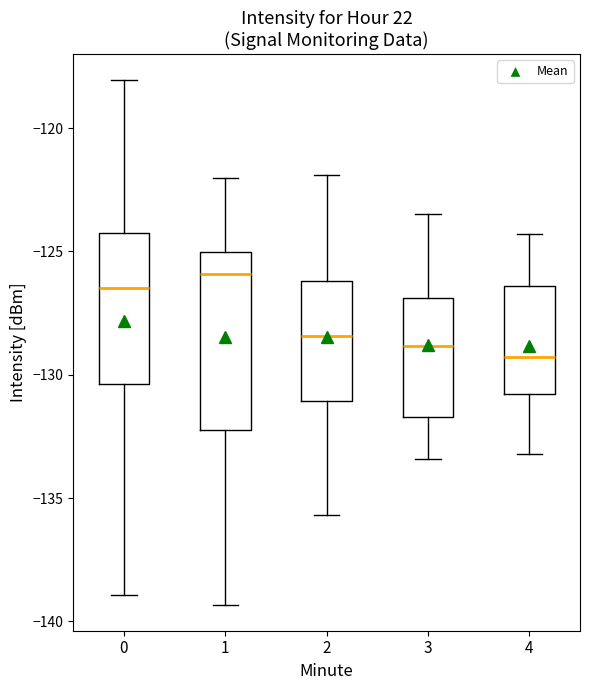

Which box's median line is the highest?

1